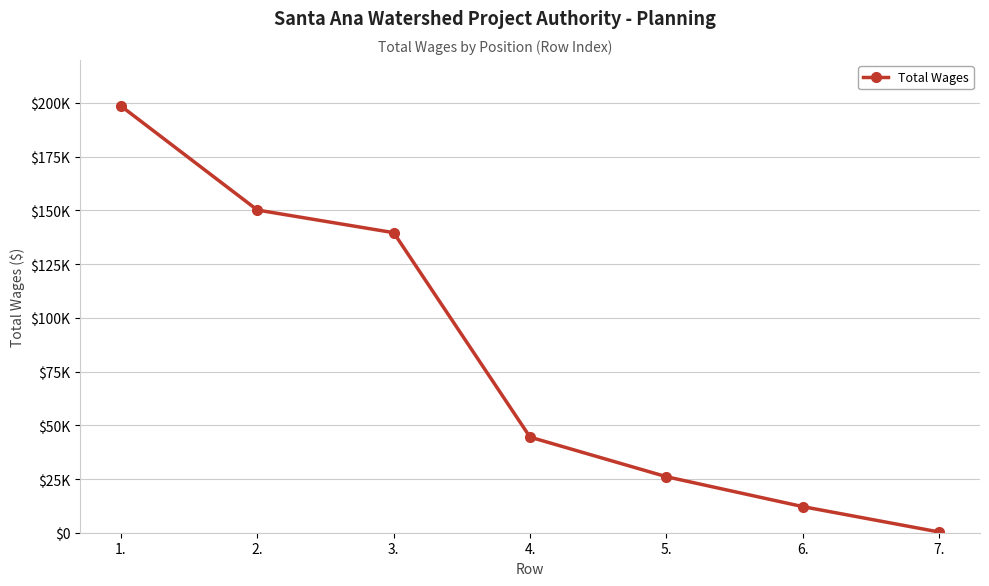

Is this an area chart (filled region under the line)?

No